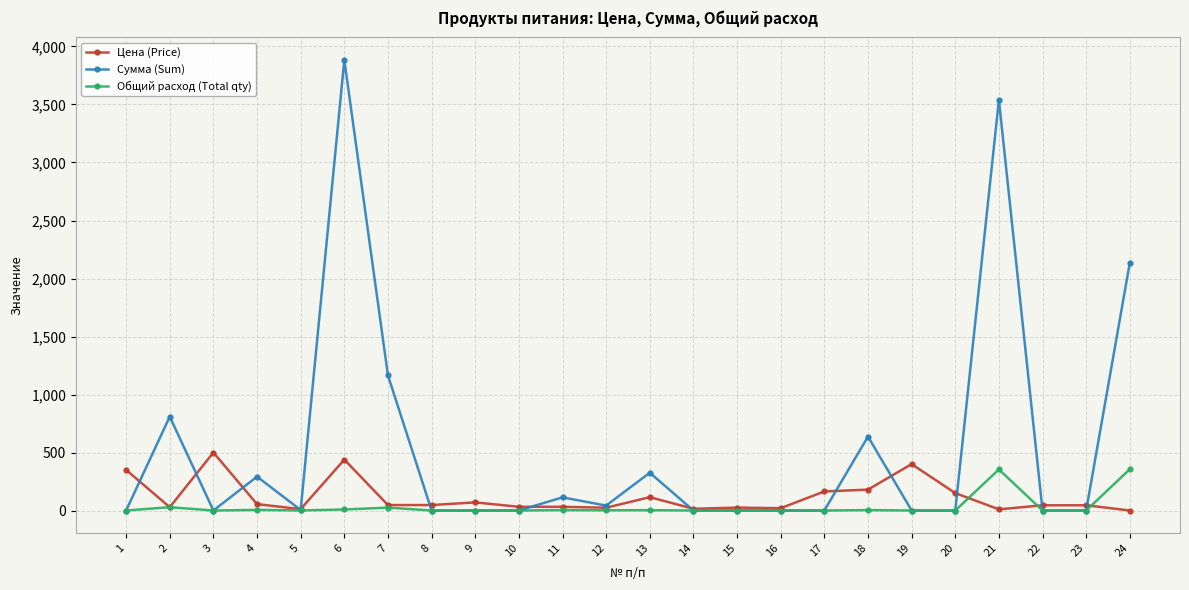

Which series has the largest range (max minus min)?

Сумма (Sum)